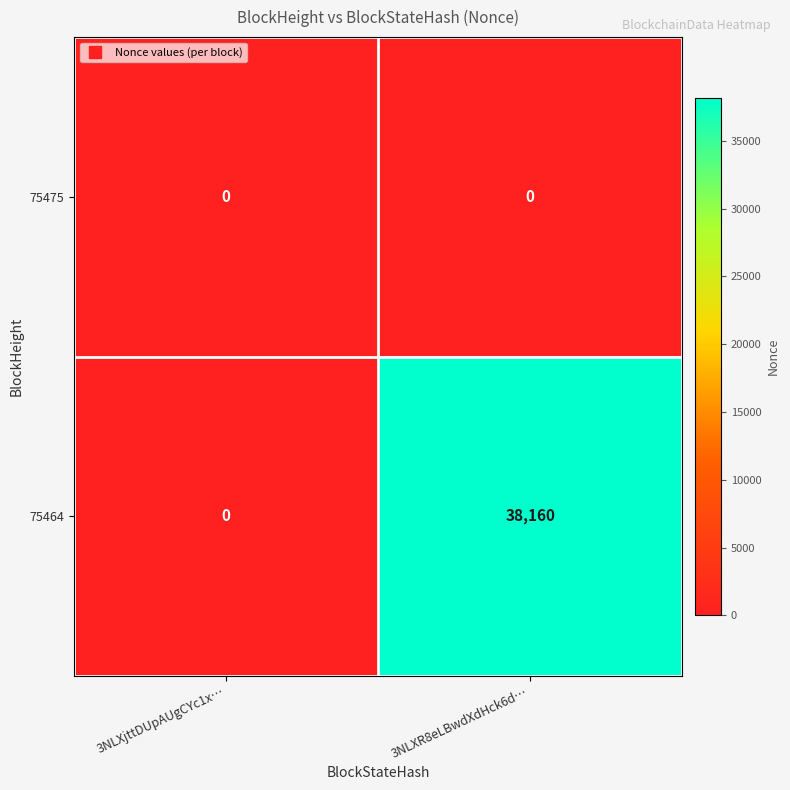

Where is 75464 nearest to the value 19080?

3NLXjttDUpAUgCYc1x…